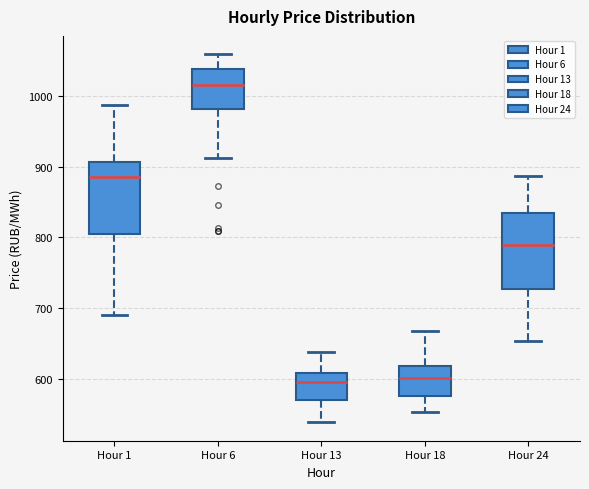

Reading left to right, transcribe this box plot: for each box, give where its median line is, the range the box spans, and where its two whiskers end, as read against the y-axis. The values are not printed on the chart, so give them approximately, as read against the axis.

Hour 1: median 890, box 800 to 910, whiskers 690 to 990
Hour 6: median 1020, box 980 to 1040, whiskers 910 to 1060
Hour 13: median 600, box 570 to 610, whiskers 540 to 640
Hour 18: median 600, box 580 to 620, whiskers 550 to 670
Hour 24: median 790, box 730 to 830, whiskers 650 to 890